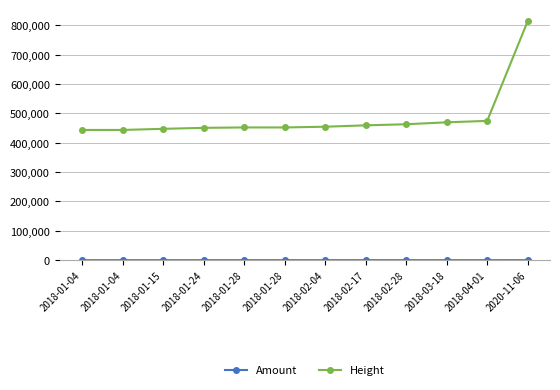

Where is the first local maximum for Amount?

2018-01-15